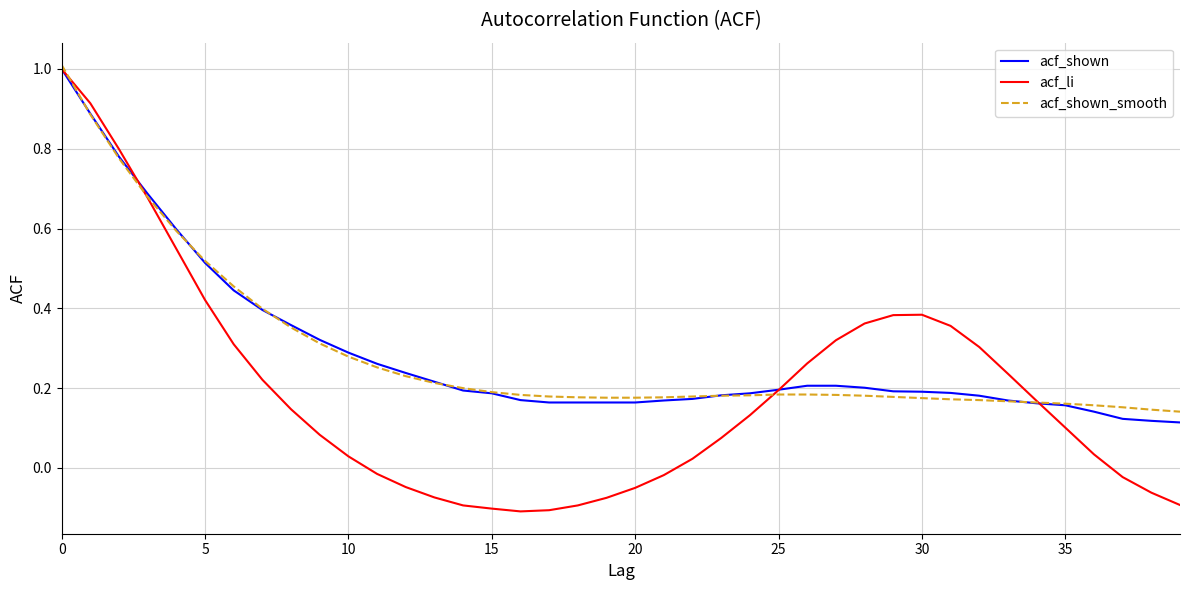

How many lines are shown in the chart?

3